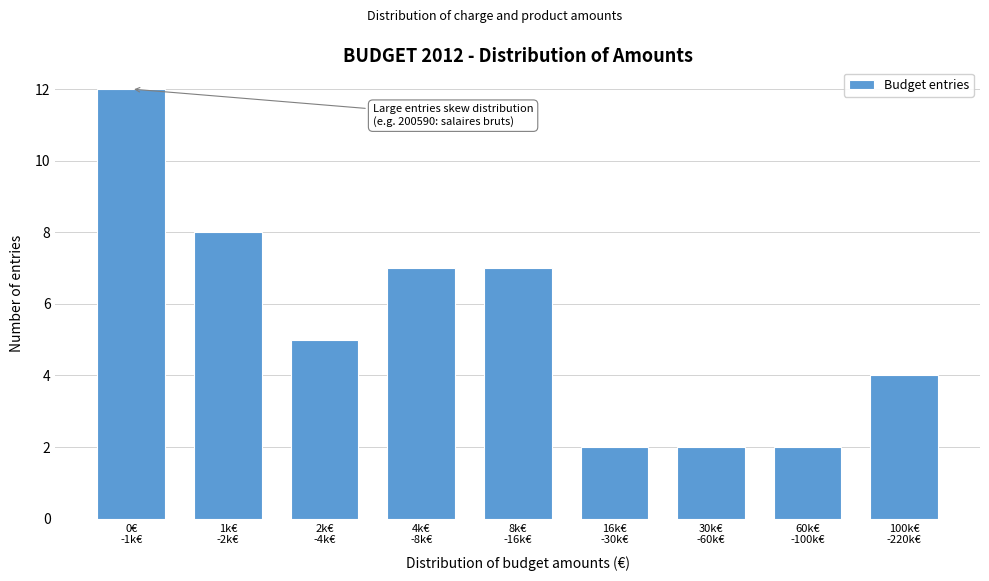

Reading right to left, transcribe all the data shown in this chart.

4	2	2	2	7	7	5	8	12